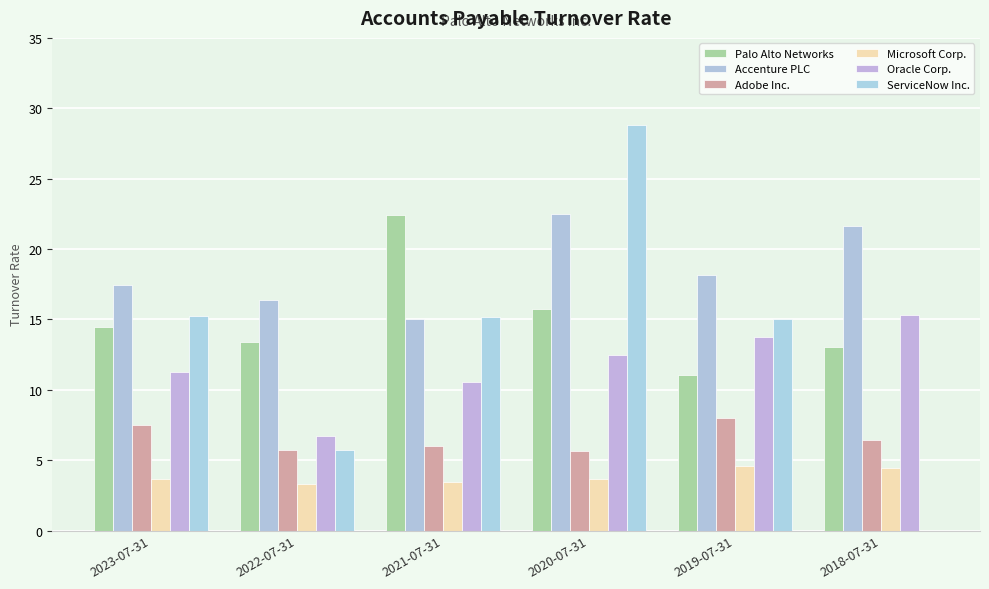

Reading right to left, extract all data points from this chart.

Palo Alto Networks: 13.1	11.0	15.7	22.4	13.4	14.4
Accenture PLC: 21.6	18.2	22.5	15.0	16.4	17.4
Adobe Inc.: 6.4	8.0	5.6	6.0	5.7	7.5
Microsoft Corp.: 4.5	4.6	3.7	3.4	3.3	3.6
Oracle Corp.: 15.3	13.8	12.5	10.5	6.7	11.3
ServiceNow Inc.: 0.0	15.0	28.8	15.2	5.7	15.2